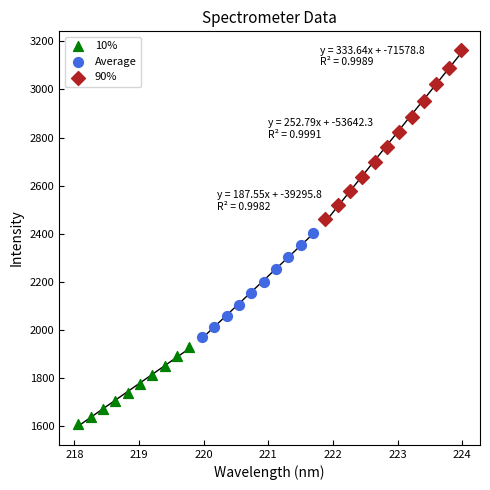

Which series reaches the maximum Y coordinate?

90%